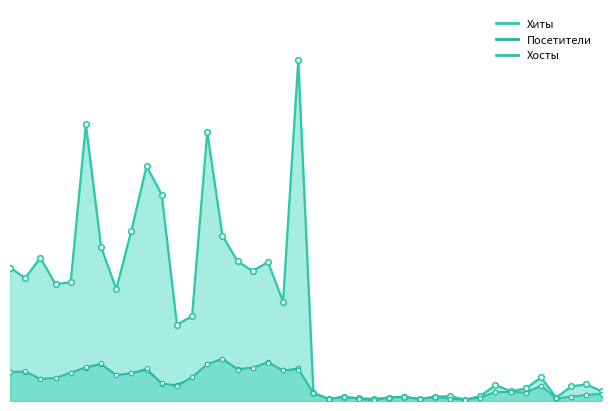

What is the value of the Посетители point at the 9th from the left?

40